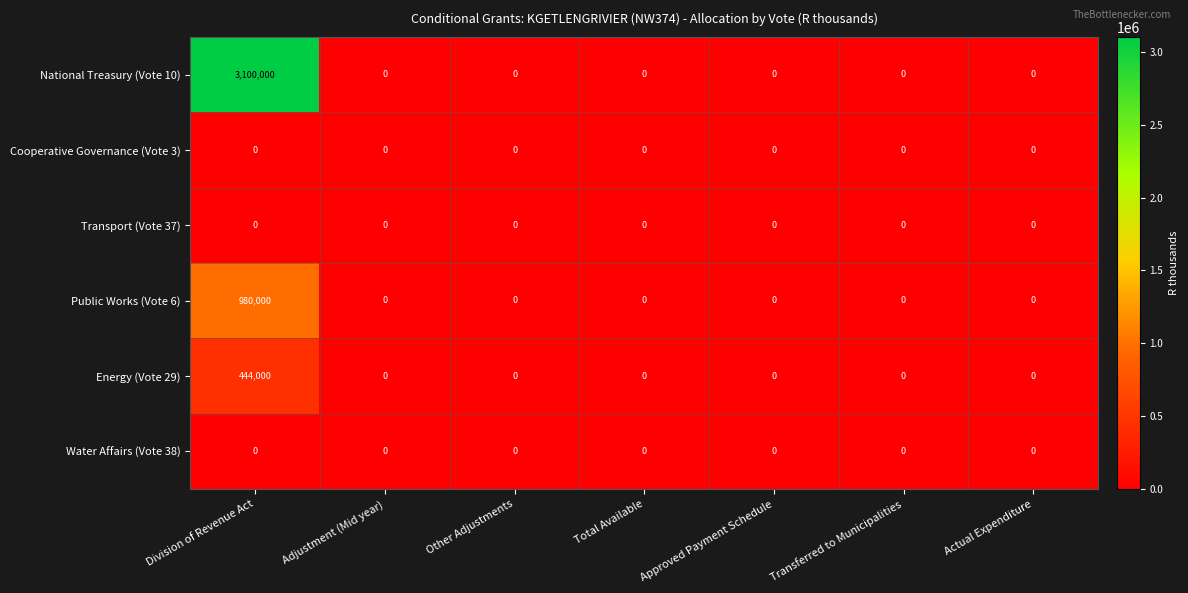

At which category is the sum across all series the highest?

Division of Revenue Act